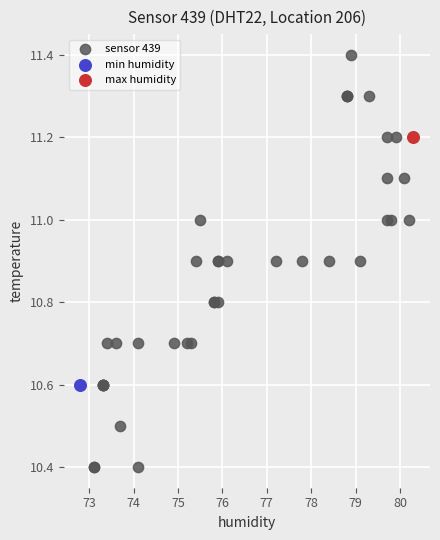

What are all the series names shown in the legend?

sensor 439, min humidity, max humidity